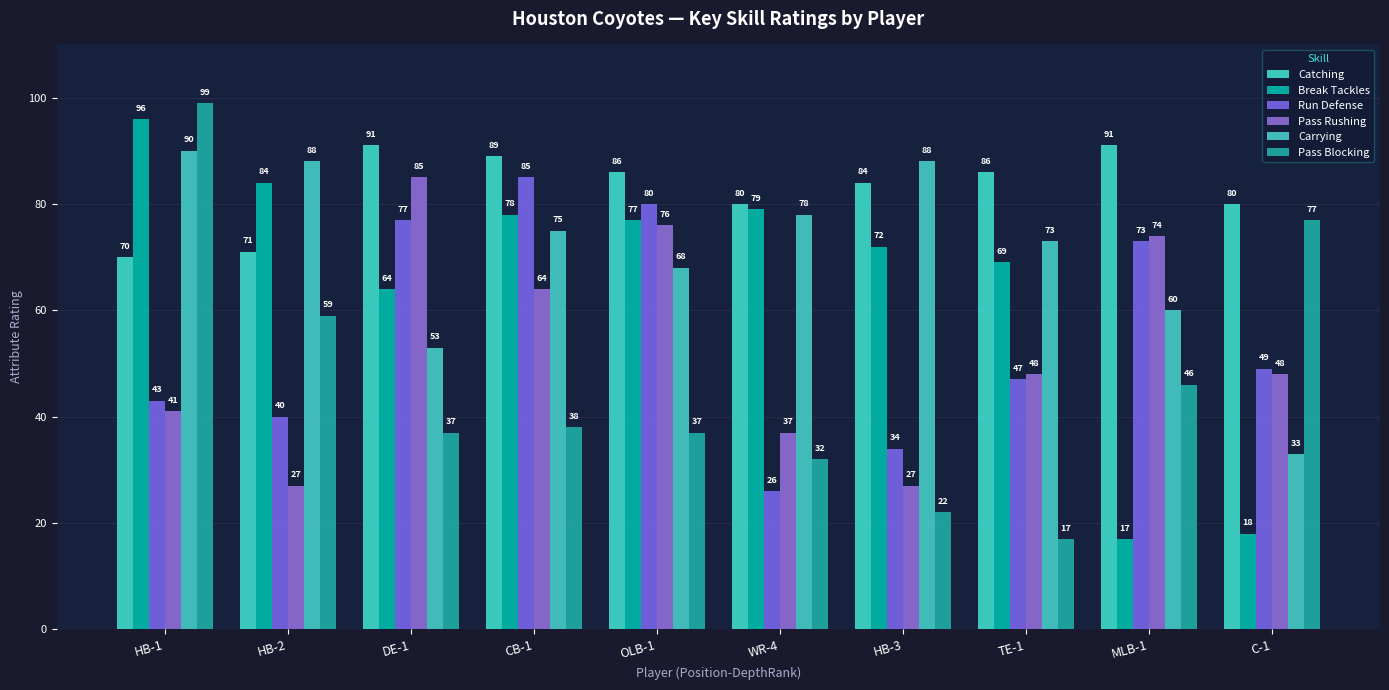

Which category has the highest value in the Carrying series?

HB-1